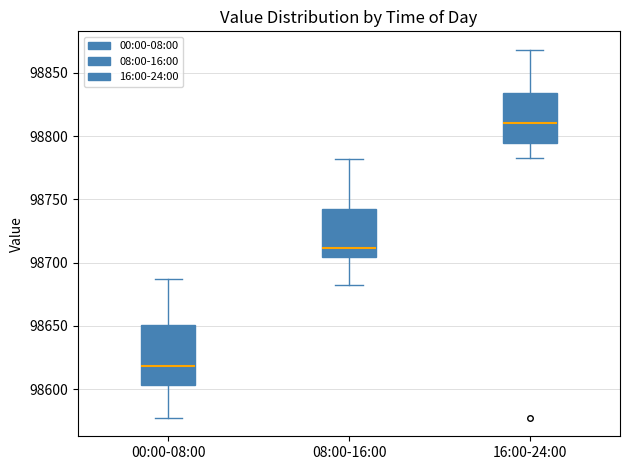

Comparing the boxes themselves (not the whiskers), which one is the tallest?

00:00-08:00